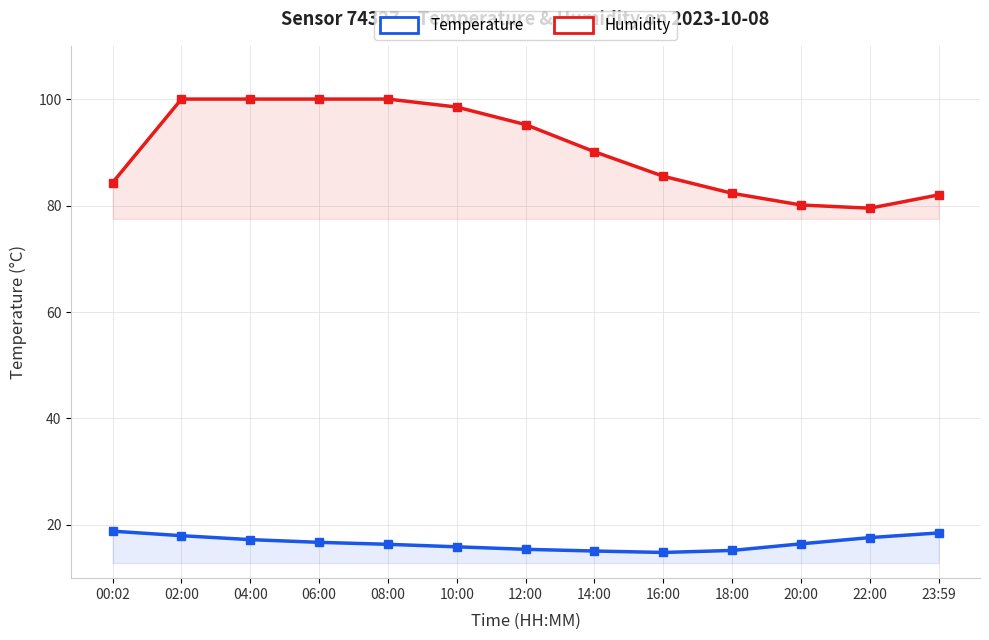

Reading left to right, transcribe all the data shown in this chart.

Temperature: 18.8	18.0	17.2	16.7	16.4	15.9	15.4	15.1	14.8	15.2	16.4	17.6	18.5
Humidity: 84.3	100.0	100.0	100.0	100.0	98.5	95.2	90.1	85.5	82.3	80.1	79.5	82.0